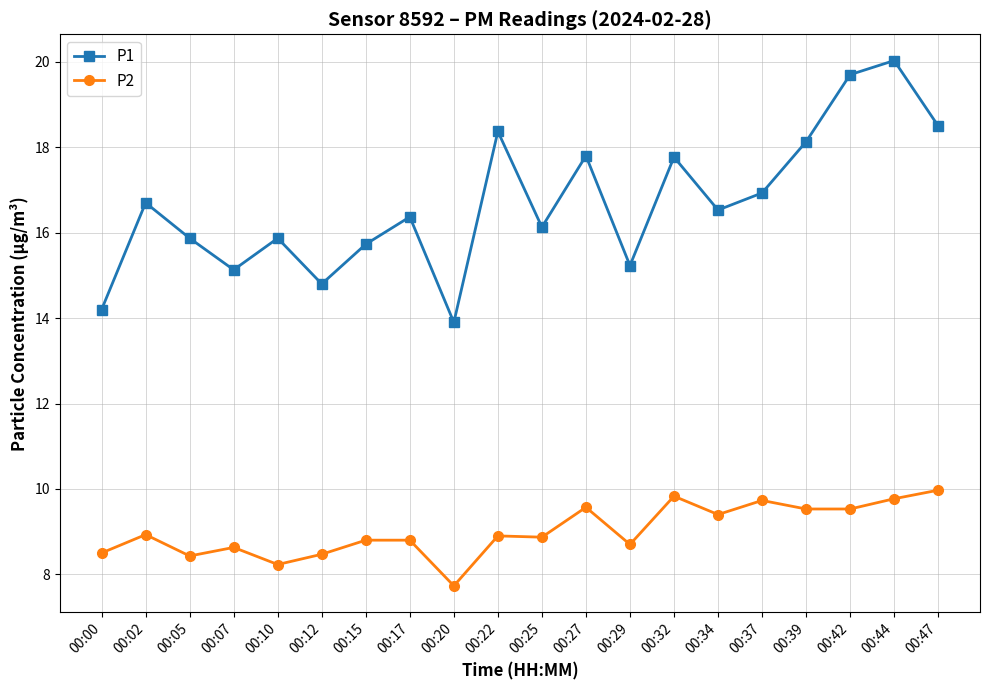

Where is the first local maximum for P1?

00:02